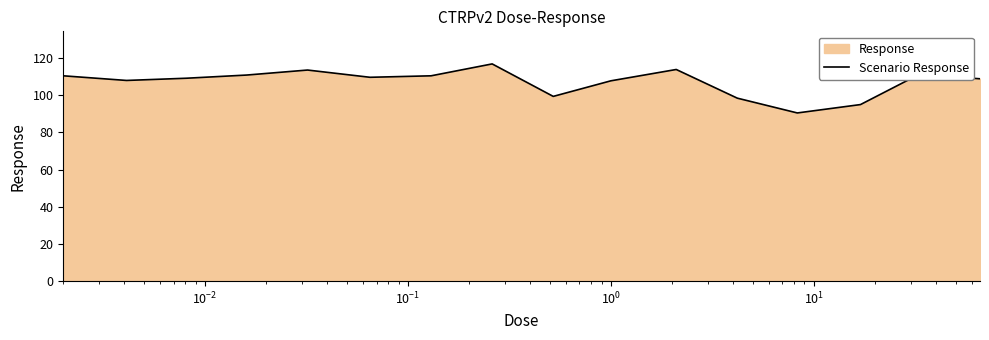

What is the smallest value displayed?

90.5